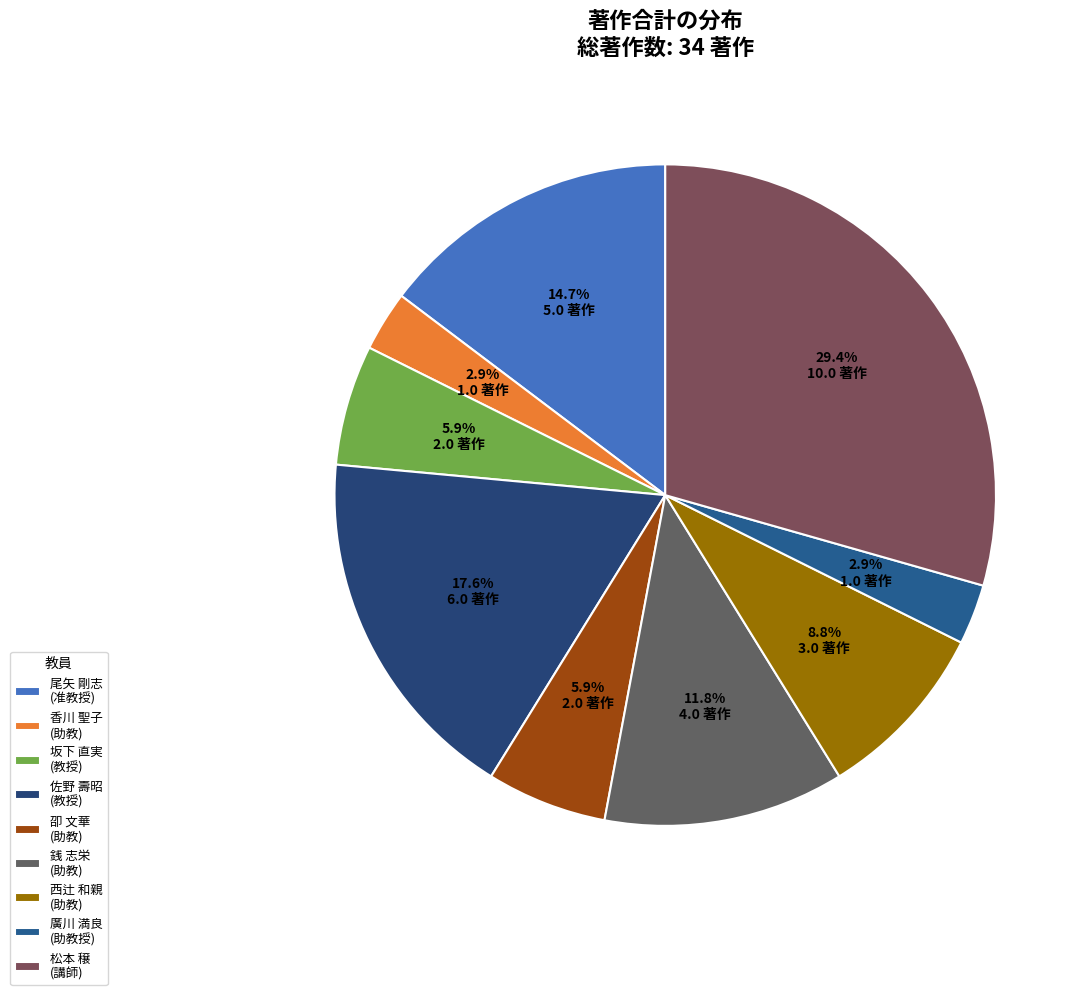

How many slices are in this pie chart?

9